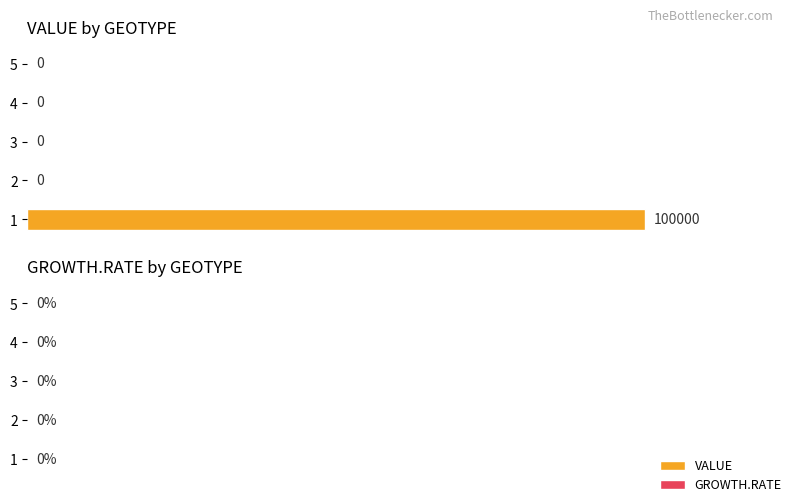

True or false: the data shows 0 at 3.

True